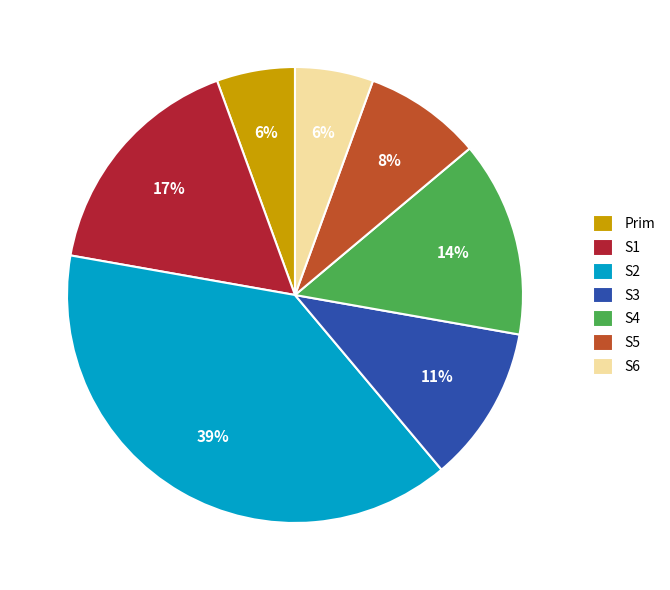

To the nearest percent, what is the combined percentage of S5 and S6?

14%